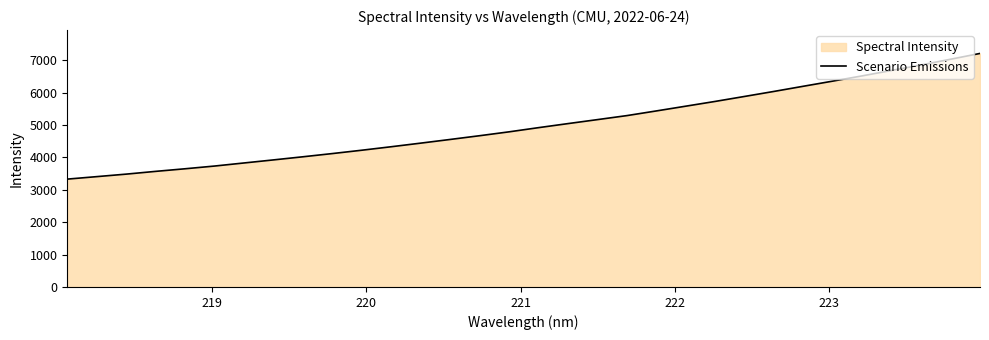

What is the minimum value shown in the chart?

3331.4